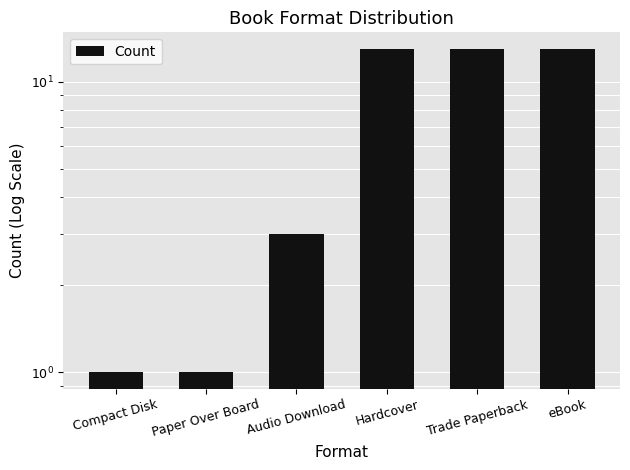

What is the sum of all values?

44